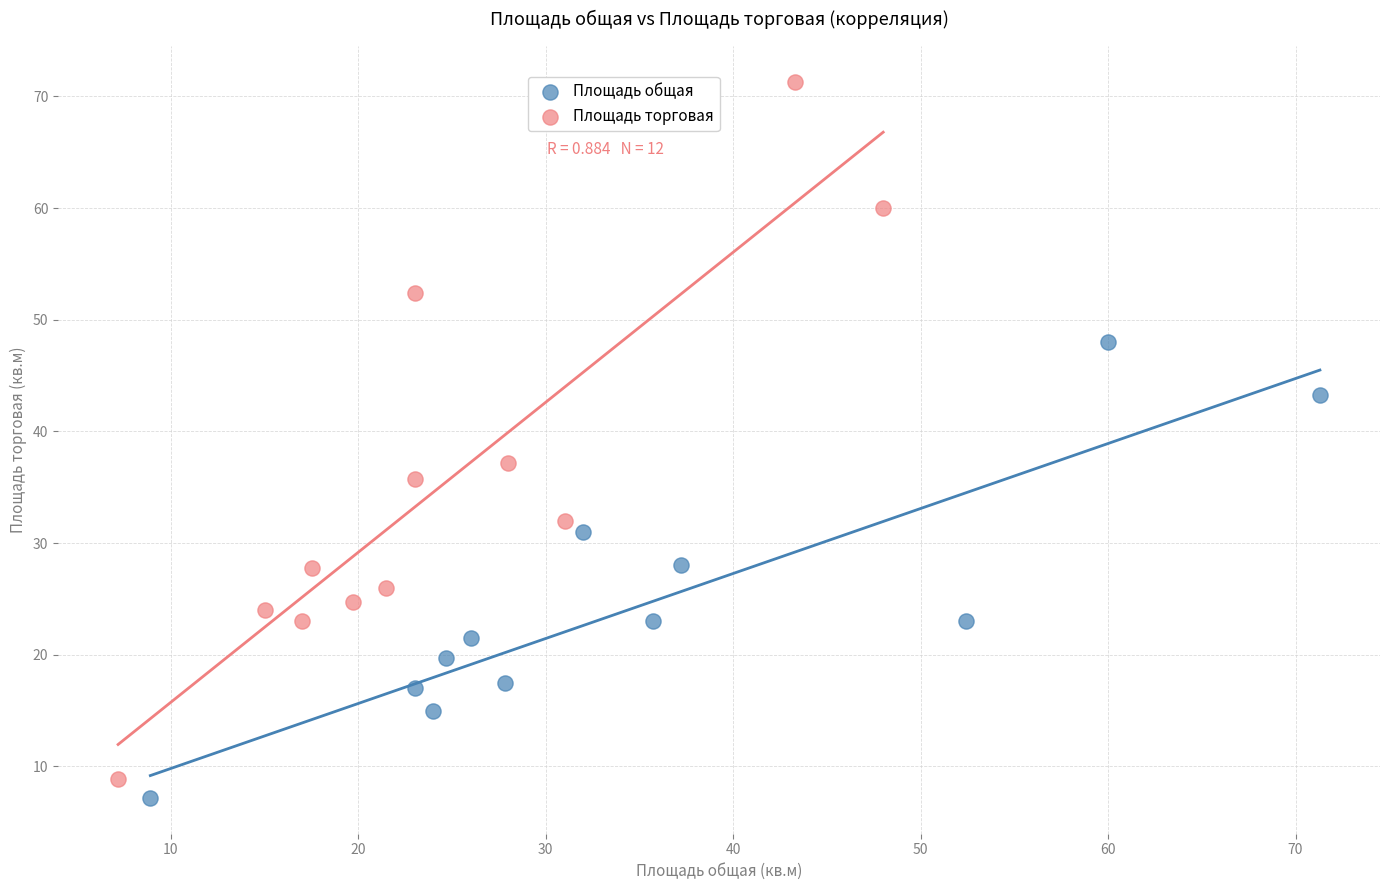

Which series reaches the maximum Y coordinate?

Площадь торговая